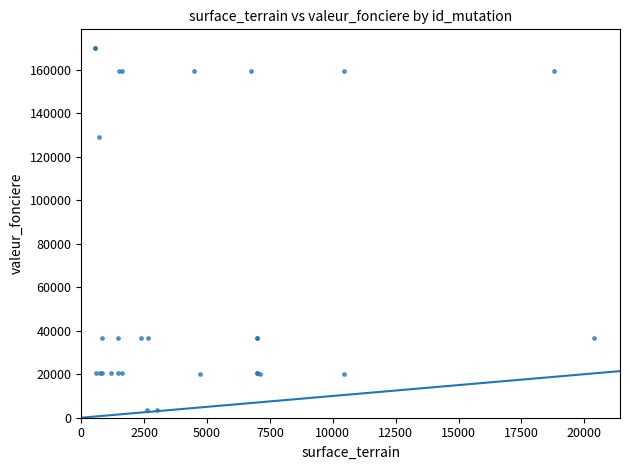

What Y value in the scatter plot is closest to 86750?

129000.0